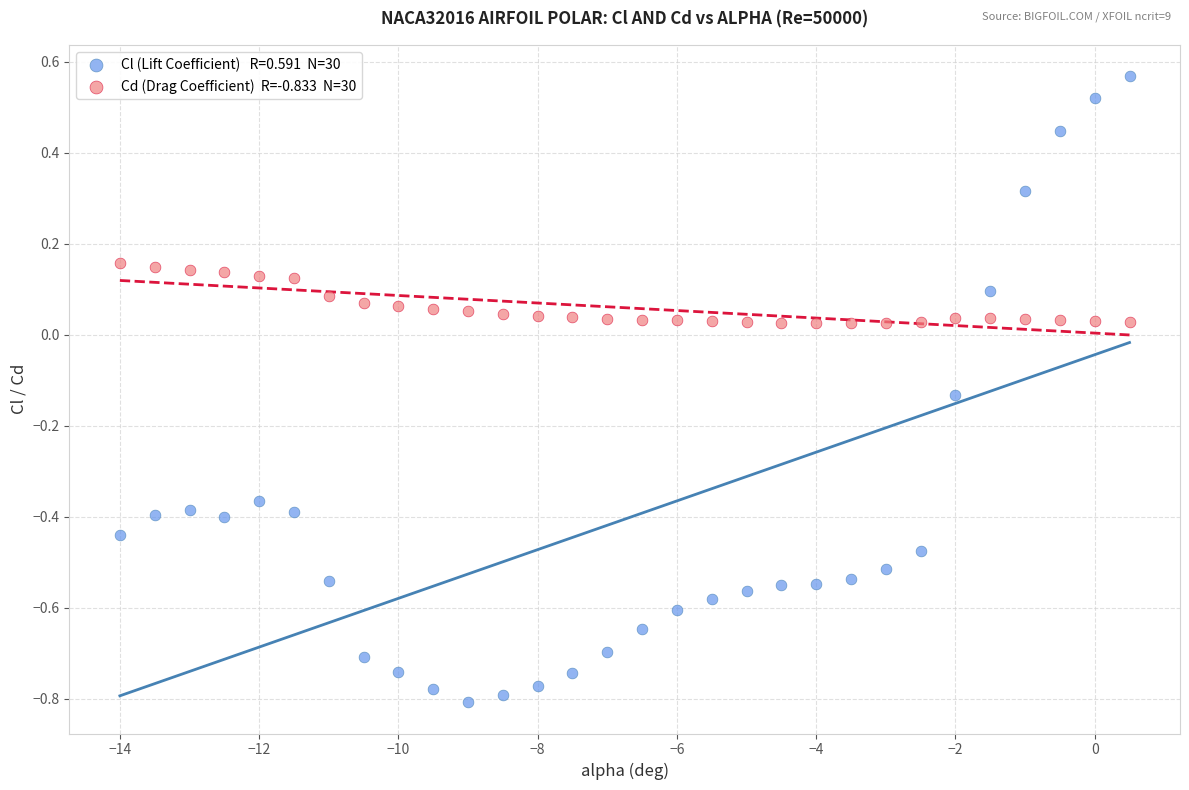

Across all data points, what is the range of X values (max minus min)?

14.5